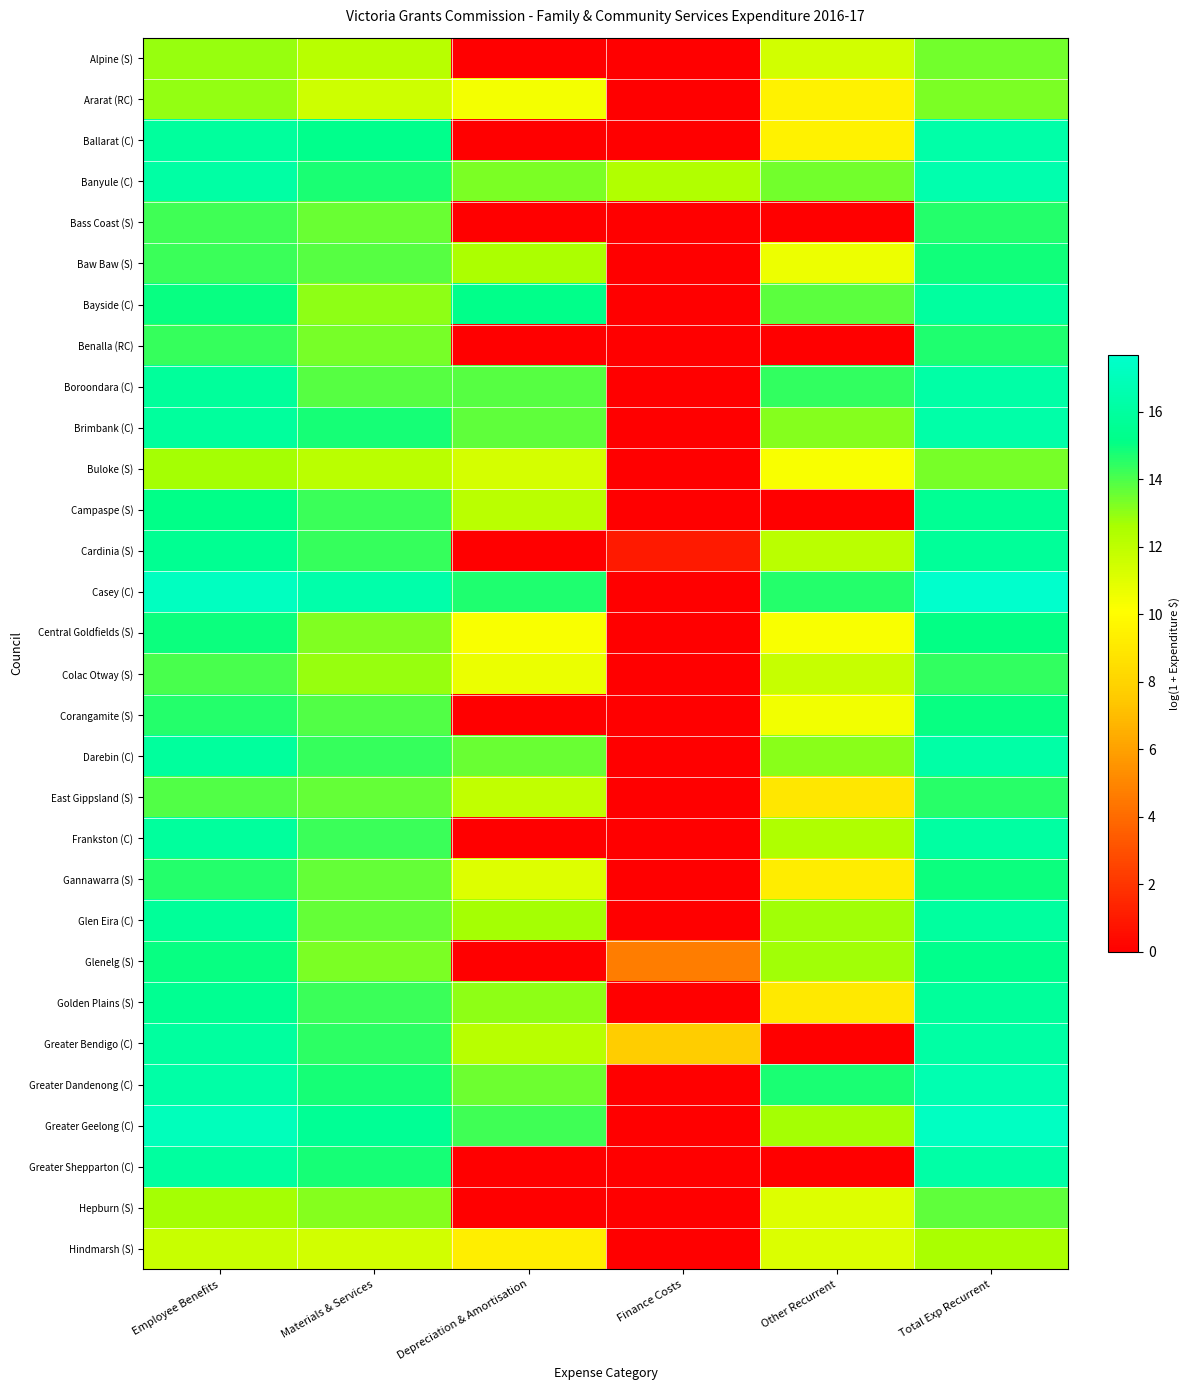

Reading left to right, extract all data points from this chart.

Alpine (S): Employee Benefits=12.9	Materials & Services=12.2	Depreciation & Amortisation=0.0	Finance Costs=0.0	Other Recurrent=11.4	Total Exp Recurrent=13.4
Ararat (RC): Employee Benefits=12.9	Materials & Services=11.6	Depreciation & Amortisation=10.4	Finance Costs=0.0	Other Recurrent=9.5	Total Exp Recurrent=13.3
Ballarat (C): Employee Benefits=15.9	Materials & Services=15.3	Depreciation & Amortisation=0.0	Finance Costs=0.0	Other Recurrent=9.5	Total Exp Recurrent=16.3
Banyule (C): Employee Benefits=16.2	Materials & Services=14.7	Depreciation & Amortisation=13.3	Finance Costs=12.4	Other Recurrent=13.5	Total Exp Recurrent=16.5
Bass Coast (S): Employee Benefits=14.2	Materials & Services=13.6	Depreciation & Amortisation=0.0	Finance Costs=0.0	Other Recurrent=0.0	Total Exp Recurrent=14.6
Baw Baw (S): Employee Benefits=14.3	Materials & Services=13.9	Depreciation & Amortisation=12.5	Finance Costs=0.0	Other Recurrent=10.6	Total Exp Recurrent=14.9
Bayside (C): Employee Benefits=15.0	Materials & Services=13.0	Depreciation & Amortisation=15.2	Finance Costs=0.0	Other Recurrent=13.8	Total Exp Recurrent=16.0
Benalla (RC): Employee Benefits=14.4	Materials & Services=13.3	Depreciation & Amortisation=0.0	Finance Costs=0.0	Other Recurrent=0.0	Total Exp Recurrent=14.7
Boroondara (C): Employee Benefits=15.9	Materials & Services=13.9	Depreciation & Amortisation=13.8	Finance Costs=0.0	Other Recurrent=14.4	Total Exp Recurrent=16.3
Brimbank (C): Employee Benefits=15.9	Materials & Services=14.8	Depreciation & Amortisation=13.7	Finance Costs=0.0	Other Recurrent=13.2	Total Exp Recurrent=16.3
Buloke (S): Employee Benefits=12.7	Materials & Services=12.1	Depreciation & Amortisation=11.4	Finance Costs=0.0	Other Recurrent=10.3	Total Exp Recurrent=13.3
Campaspe (S): Employee Benefits=15.2	Materials & Services=14.3	Depreciation & Amortisation=12.1	Finance Costs=0.0	Other Recurrent=0.0	Total Exp Recurrent=15.6
Cardinia (S): Employee Benefits=15.5	Materials & Services=14.3	Depreciation & Amortisation=0.0	Finance Costs=1.0	Other Recurrent=12.1	Total Exp Recurrent=15.8
Casey (C): Employee Benefits=17.2	Materials & Services=16.4	Depreciation & Amortisation=14.7	Finance Costs=0.0	Other Recurrent=14.6	Total Exp Recurrent=17.7
Central Goldfields (S): Employee Benefits=14.9	Materials & Services=13.2	Depreciation & Amortisation=10.3	Finance Costs=0.0	Other Recurrent=10.2	Total Exp Recurrent=15.1
Colac Otway (S): Employee Benefits=14.0	Materials & Services=12.9	Depreciation & Amortisation=10.7	Finance Costs=0.0	Other Recurrent=11.8	Total Exp Recurrent=14.4
Corangamite (S): Employee Benefits=14.6	Materials & Services=13.9	Depreciation & Amortisation=0.0	Finance Costs=0.0	Other Recurrent=10.5	Total Exp Recurrent=15.0
Darebin (C): Employee Benefits=15.9	Materials & Services=14.3	Depreciation & Amortisation=13.6	Finance Costs=0.0	Other Recurrent=13.1	Total Exp Recurrent=16.2
East Gippsland (S): Employee Benefits=13.9	Materials & Services=13.7	Depreciation & Amortisation=11.9	Finance Costs=0.0	Other Recurrent=8.9	Total Exp Recurrent=14.6
Frankston (C): Employee Benefits=15.9	Materials & Services=14.3	Depreciation & Amortisation=0.0	Finance Costs=0.0	Other Recurrent=12.5	Total Exp Recurrent=16.1
Gannawarra (S): Employee Benefits=14.6	Materials & Services=13.6	Depreciation & Amortisation=11.1	Finance Costs=0.0	Other Recurrent=9.2	Total Exp Recurrent=15.0
Glen Eira (C): Employee Benefits=15.8	Materials & Services=13.7	Depreciation & Amortisation=12.6	Finance Costs=0.0	Other Recurrent=12.7	Total Exp Recurrent=16.0
Glenelg (S): Employee Benefits=15.0	Materials & Services=13.3	Depreciation & Amortisation=0.0	Finance Costs=4.7	Other Recurrent=12.8	Total Exp Recurrent=15.3
Golden Plains (S): Employee Benefits=15.5	Materials & Services=14.3	Depreciation & Amortisation=13.0	Finance Costs=0.0	Other Recurrent=9.0	Total Exp Recurrent=15.8
Greater Bendigo (C): Employee Benefits=16.0	Materials & Services=14.5	Depreciation & Amortisation=12.2	Finance Costs=7.6	Other Recurrent=0.0	Total Exp Recurrent=16.2
Greater Dandenong (C): Employee Benefits=16.3	Materials & Services=14.8	Depreciation & Amortisation=13.5	Finance Costs=0.0	Other Recurrent=14.8	Total Exp Recurrent=16.7
Greater Geelong (C): Employee Benefits=17.0	Materials & Services=15.7	Depreciation & Amortisation=14.2	Finance Costs=0.0	Other Recurrent=12.6	Total Exp Recurrent=17.3
Greater Shepparton (C): Employee Benefits=16.0	Materials & Services=14.8	Depreciation & Amortisation=0.0	Finance Costs=0.0	Other Recurrent=0.0	Total Exp Recurrent=16.3
Hepburn (S): Employee Benefits=12.7	Materials & Services=13.1	Depreciation & Amortisation=0.0	Finance Costs=0.0	Other Recurrent=11.1	Total Exp Recurrent=13.7
Hindmarsh (S): Employee Benefits=11.7	Materials & Services=11.4	Depreciation & Amortisation=9.3	Finance Costs=0.0	Other Recurrent=11.1	Total Exp Recurrent=12.6